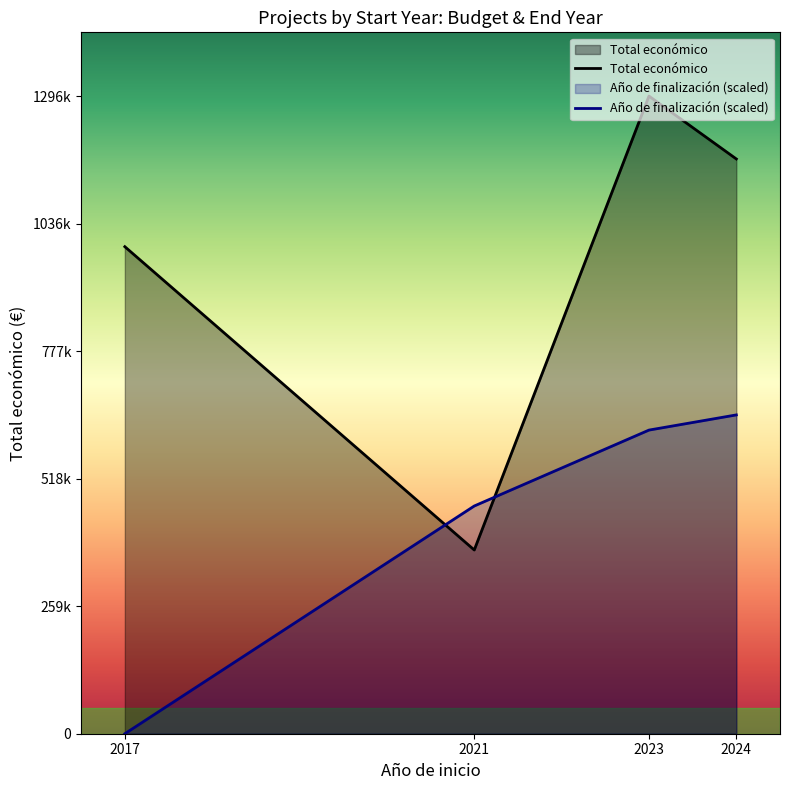

What is the total value across all series at 2024?

1816358.5